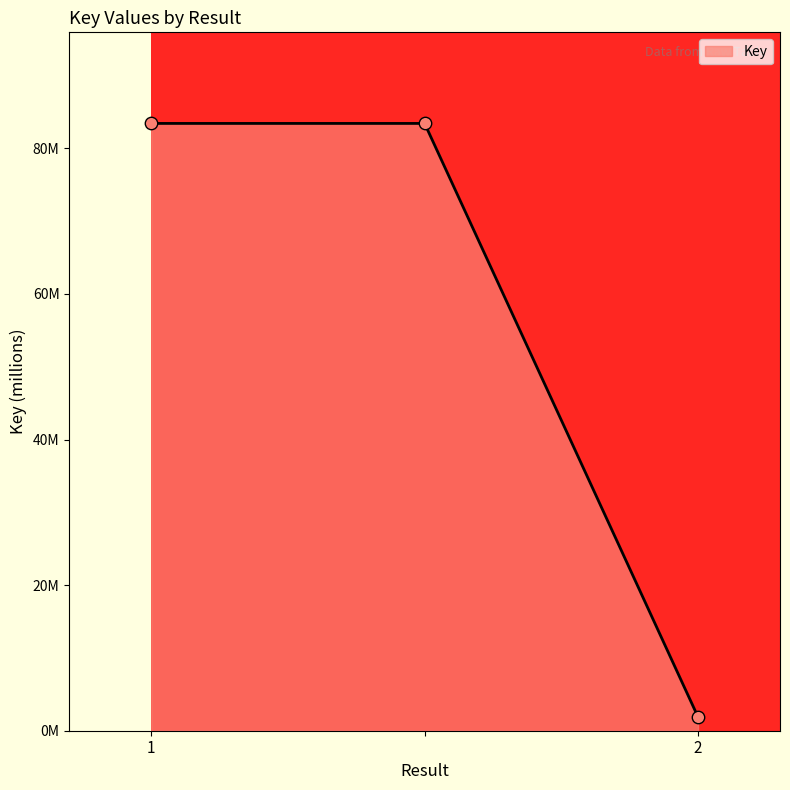

Is this an area chart (filled region under the line)?

Yes